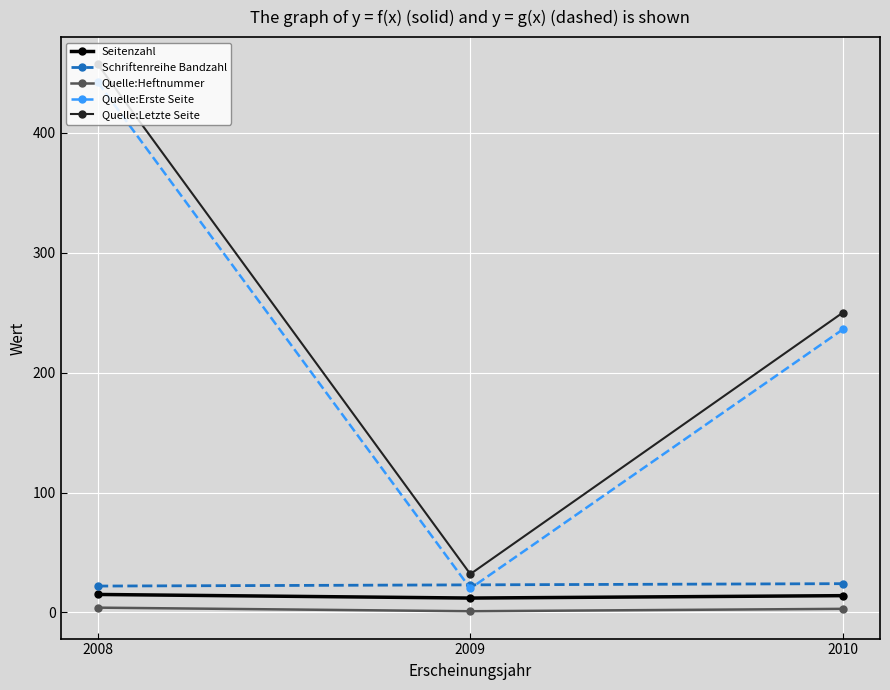

Which series has the largest total across all categories?

Quelle:Letzte Seite